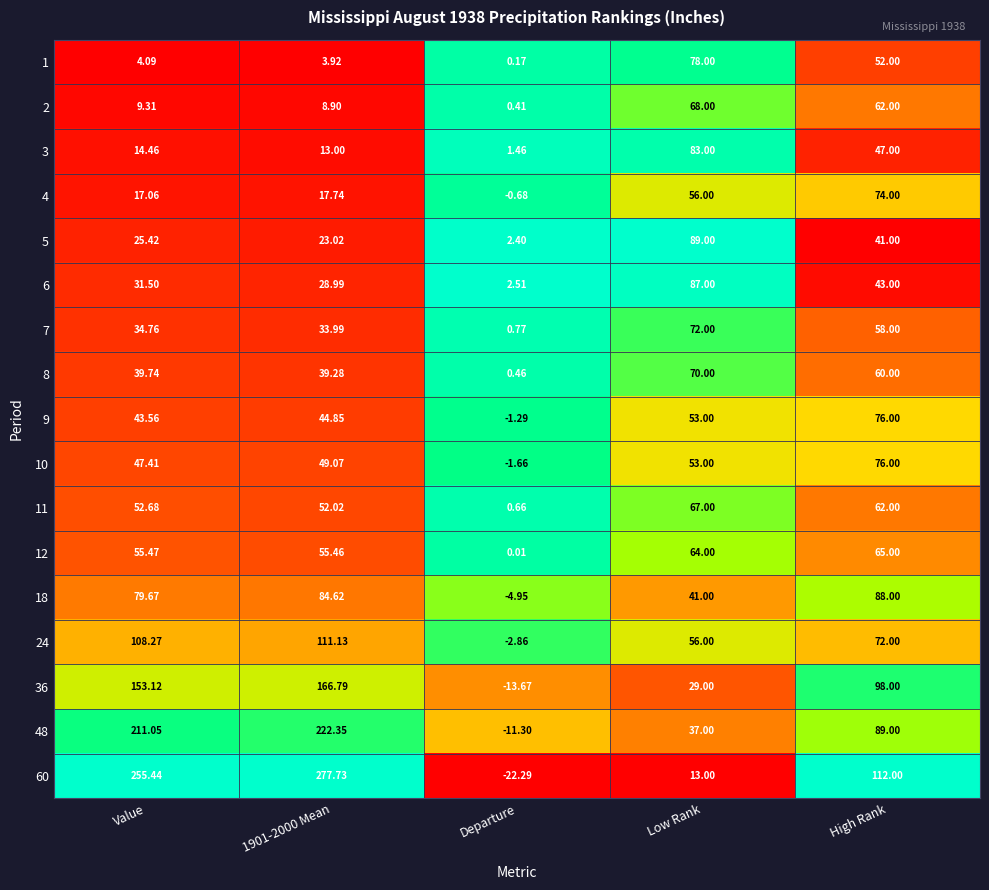

Is the value of 4 at Low Rank greater than the value of 6 at High Rank?

Yes